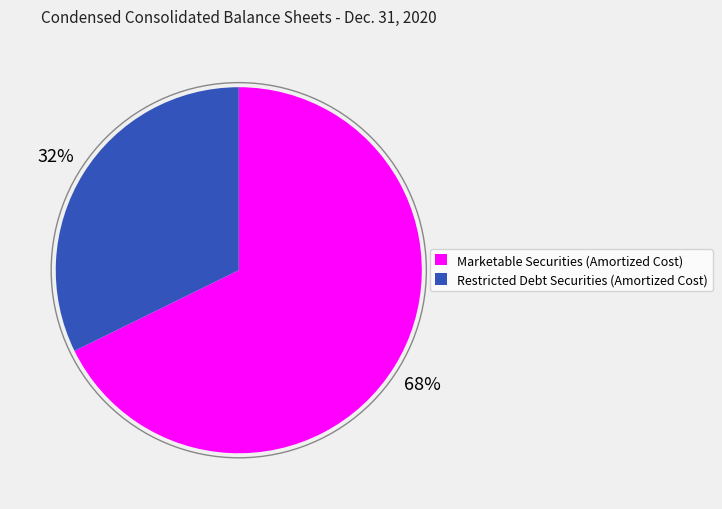

Count the number of slices in the pie.

2